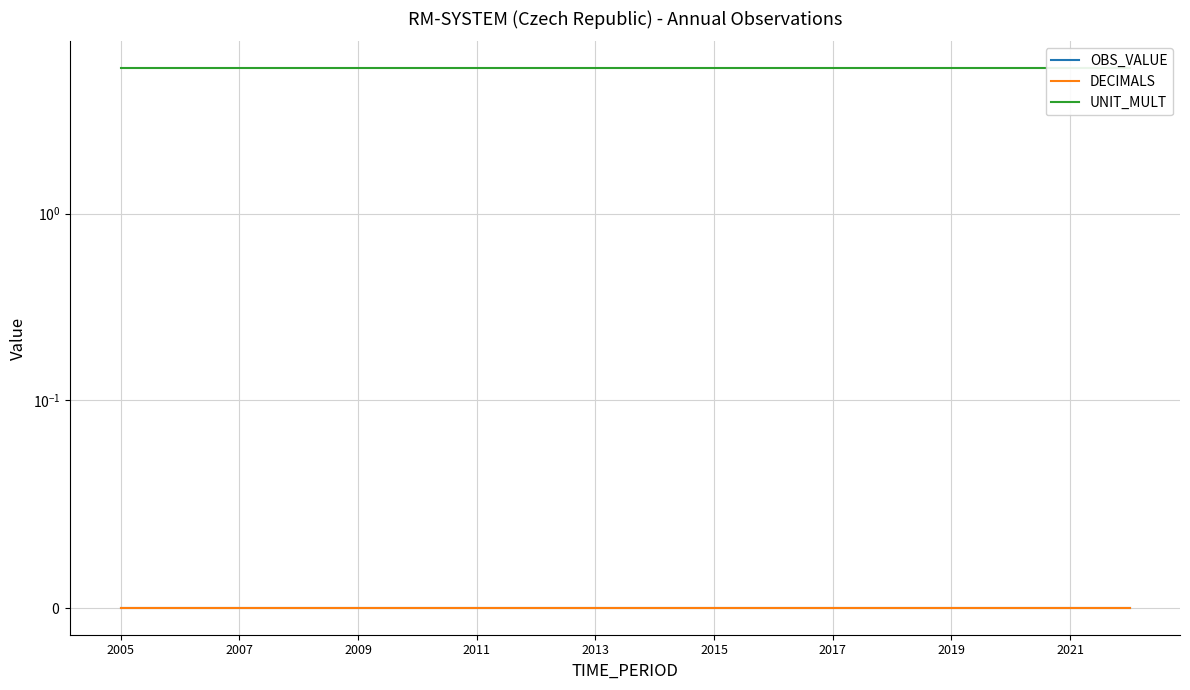

What is the difference between the highest and lowest values at 2013?

6